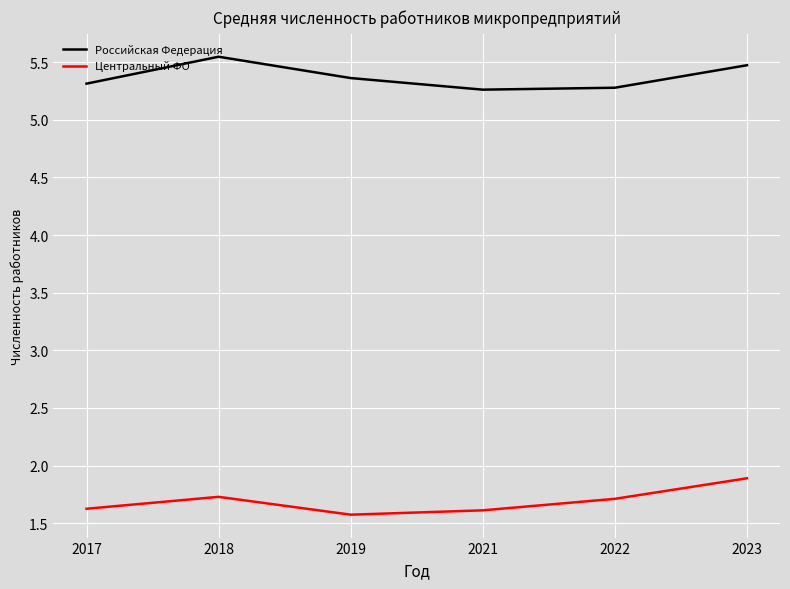

True or false: Центральный ФО and Российская Федерация intersect in this chart.

False